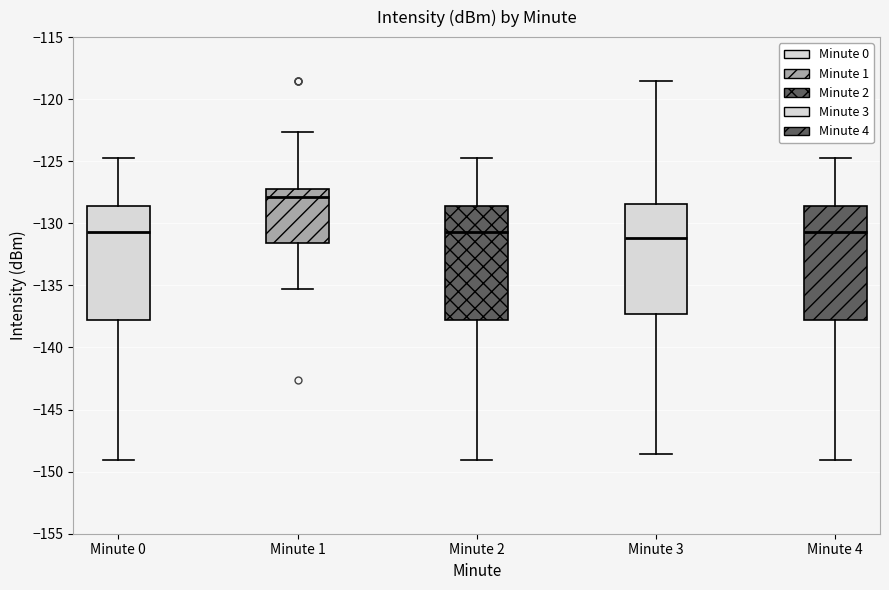

Reading left to right, transcribe this box plot: for each box, give where its median line is, the range the box spans, and where its two whiskers end, as read against the y-axis. The values are not printed on the chart, so give them approximately, as read against the axis.

Minute 0: median -130.5, box -138.0 to -128.5, whiskers -149.0 to -124.5
Minute 1: median -128.0, box -131.5 to -127.0, whiskers -135.5 to -122.5
Minute 2: median -130.5, box -138.0 to -128.5, whiskers -149.0 to -124.5
Minute 3: median -131.0, box -137.5 to -128.5, whiskers -148.5 to -118.5
Minute 4: median -130.5, box -138.0 to -128.5, whiskers -149.0 to -124.5